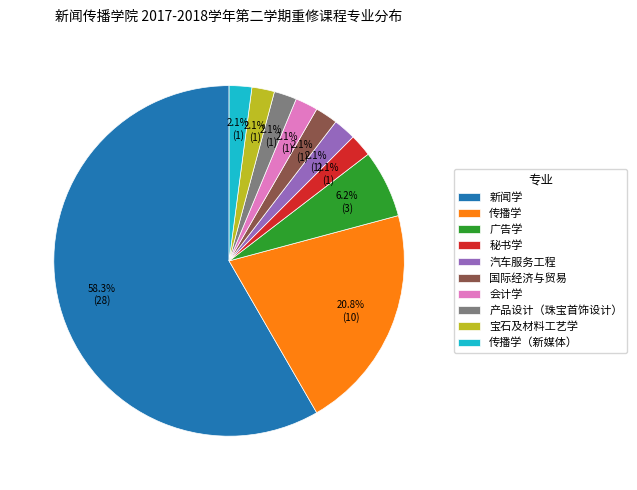

Which slice is the largest?

新闻学